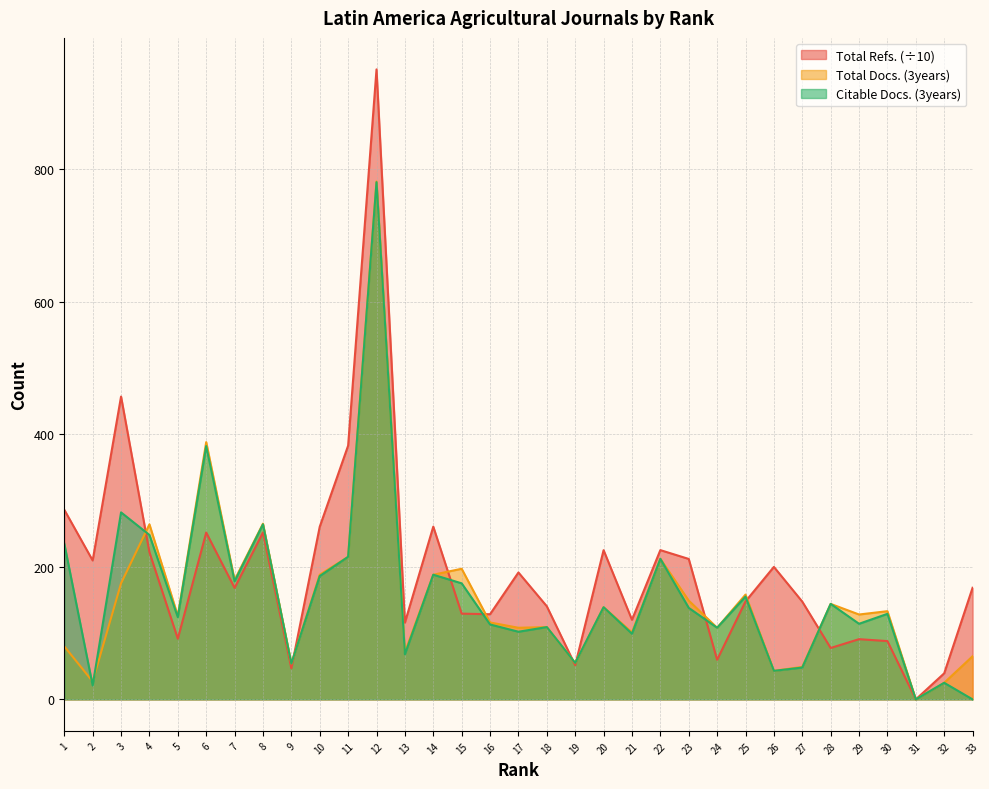

Rank the series at 15 from lowest to highest value.

Total Refs. (÷10), Citable Docs. (3years), Total Docs. (3years)